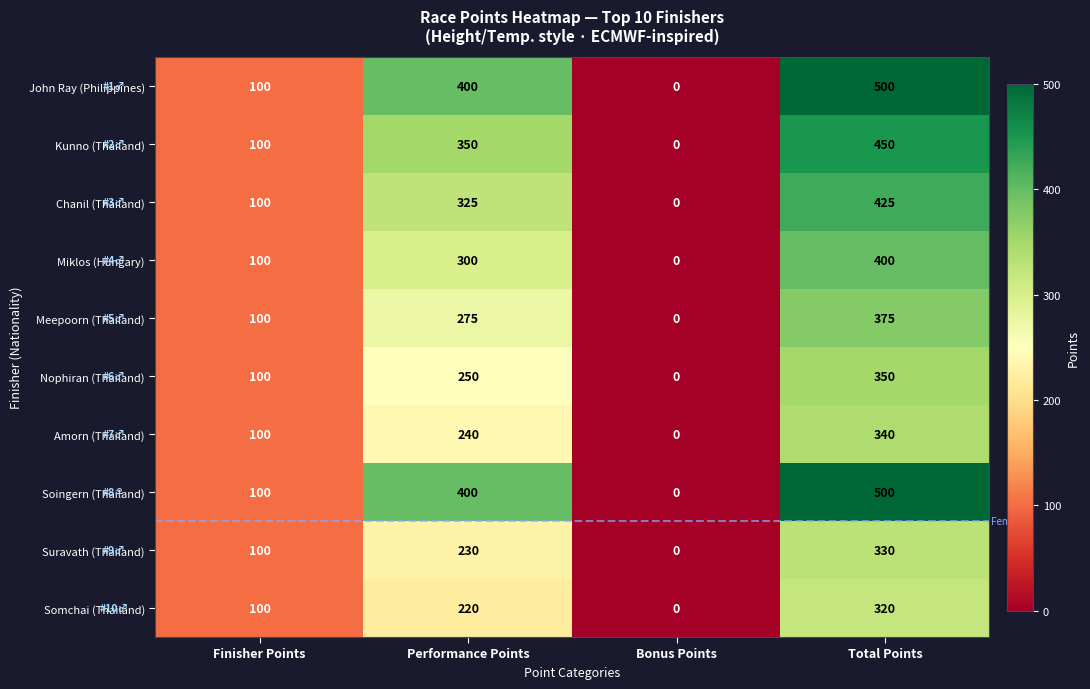

List the labels in order of Suravath (Thailand) value, largest first.

Total Points, Performance Points, Finisher Points, Bonus Points